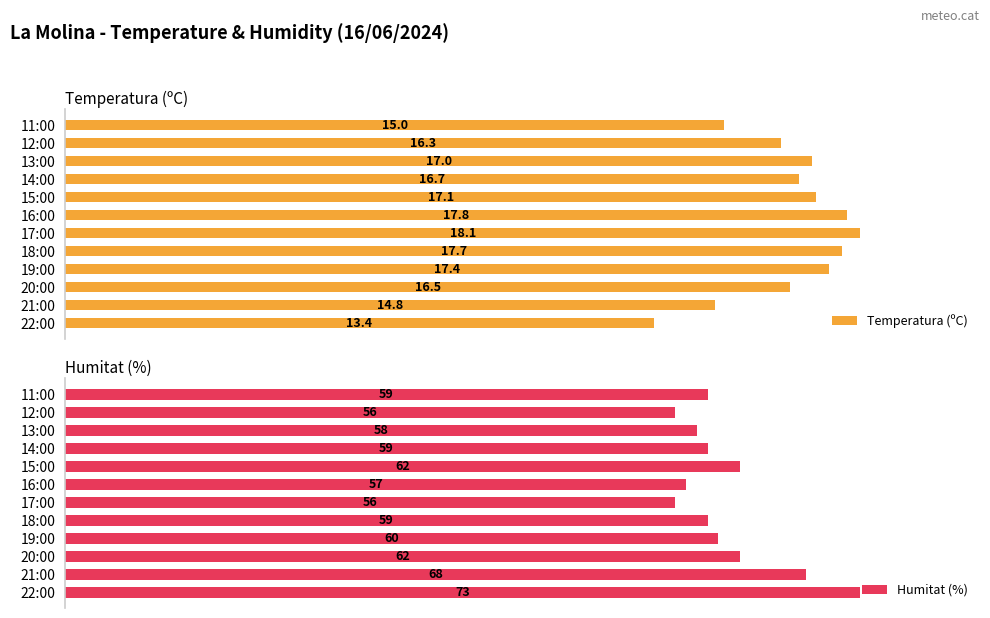

Between 120 and 0, which is larger?

120